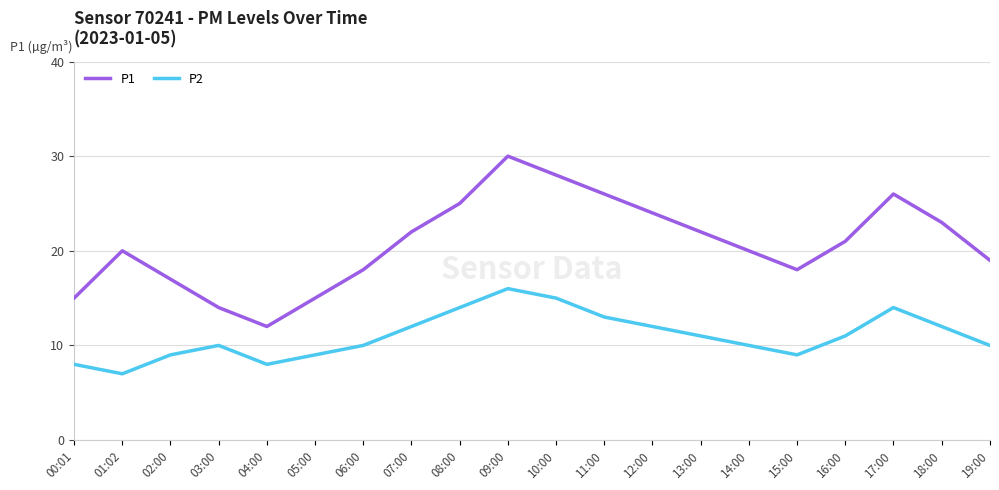

True or false: P1 and P2 intersect in this chart.

False